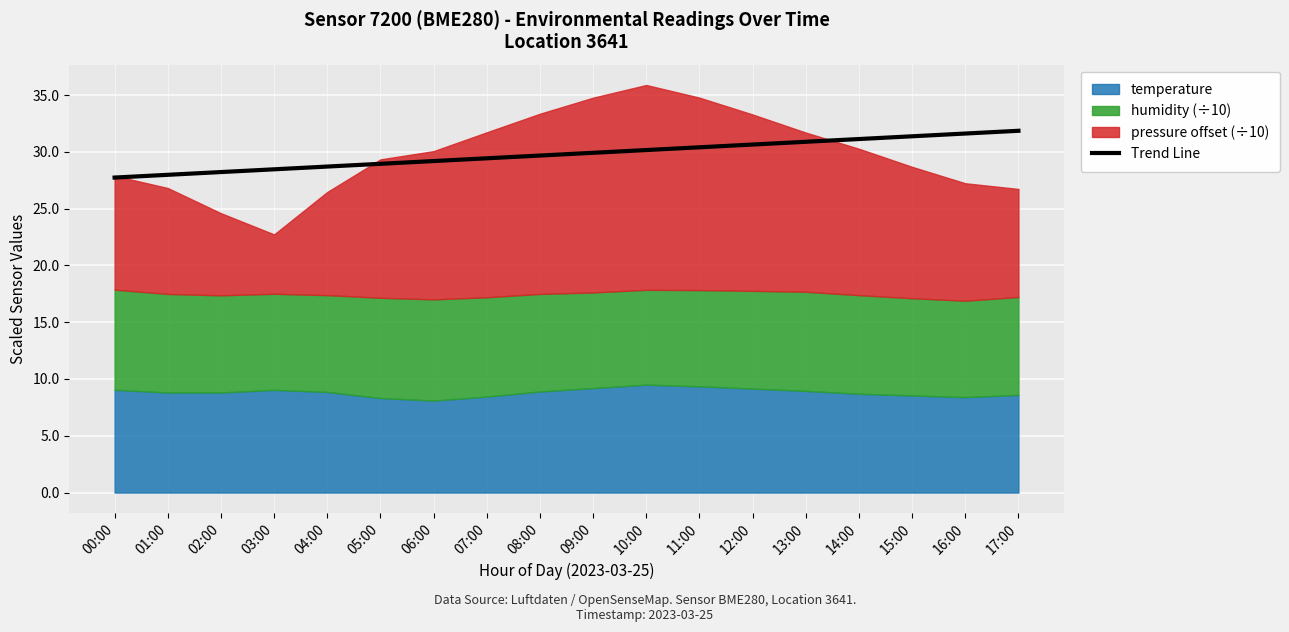

What is the minimum value for Trend Line?

27.7